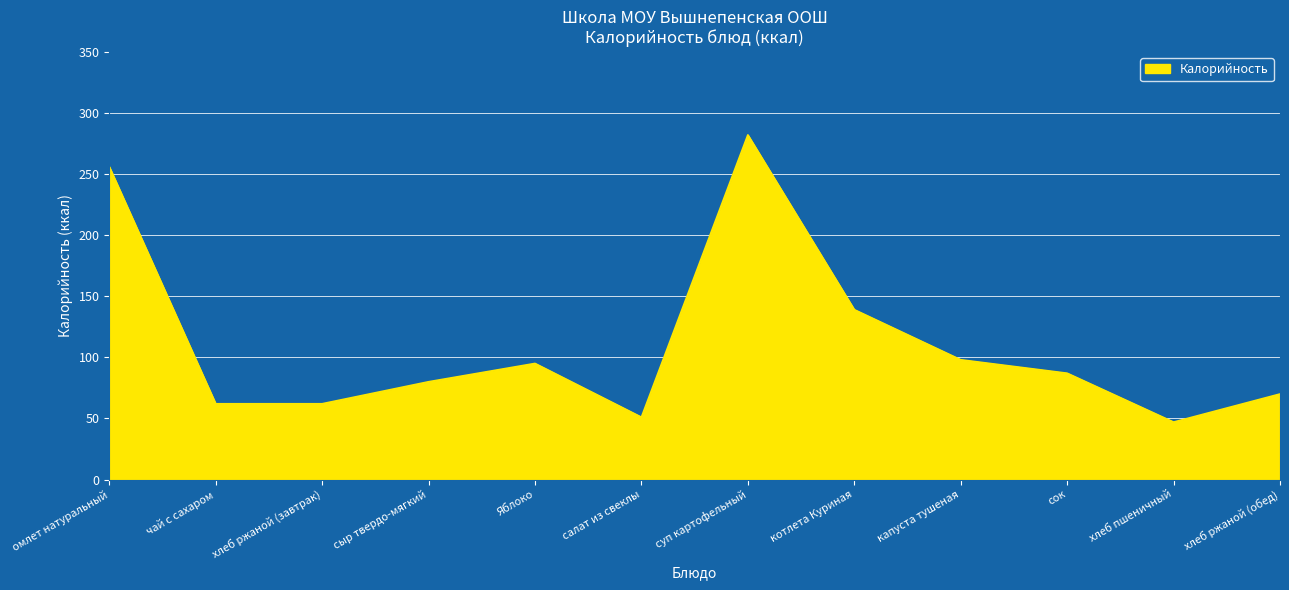

Is it true that the value at сок is 156?

False